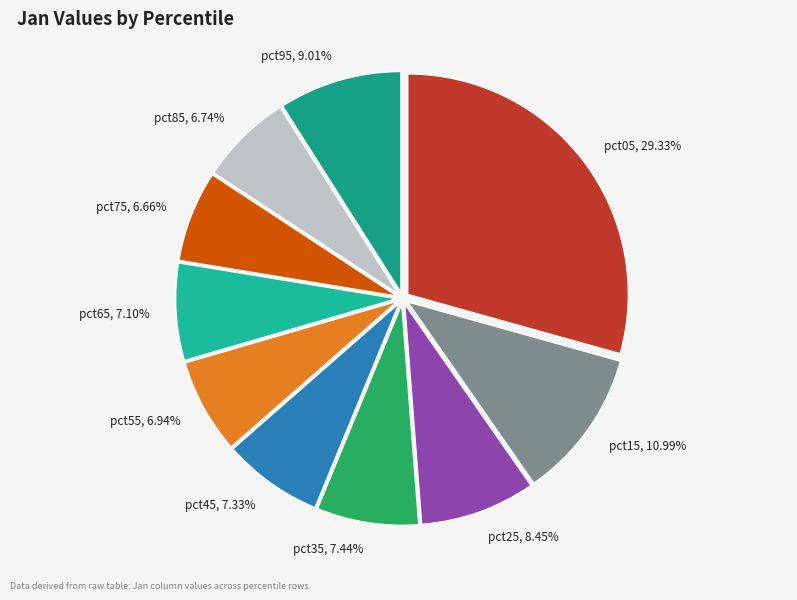

Do pct75, 6.66% and pct05, 29.33% together represent more than half of the pie?

No